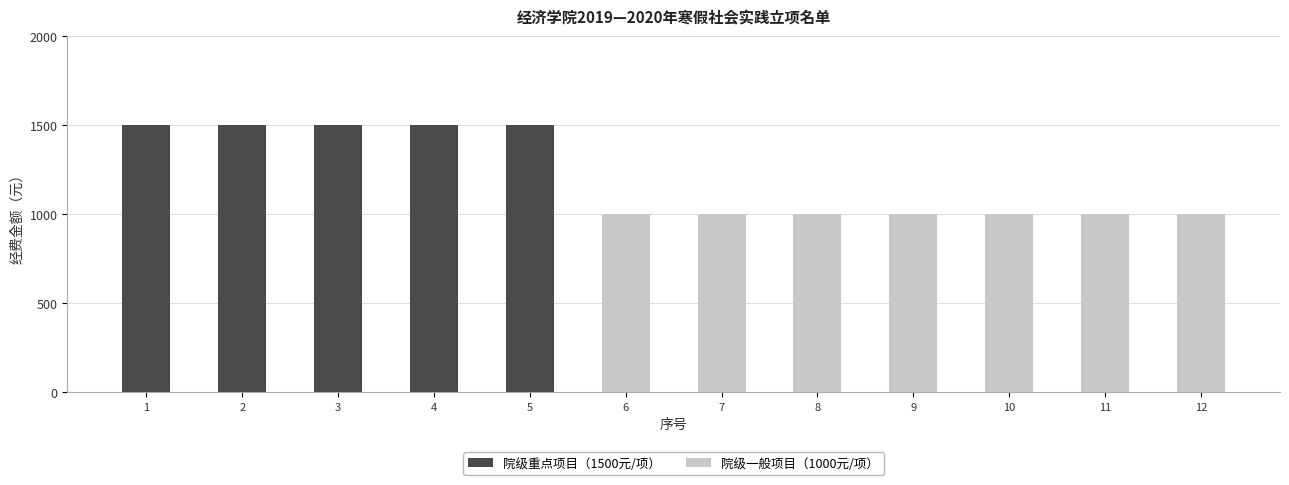

The 院级重点项目（1500元/项） series shows 922 at 12. True or false?

False